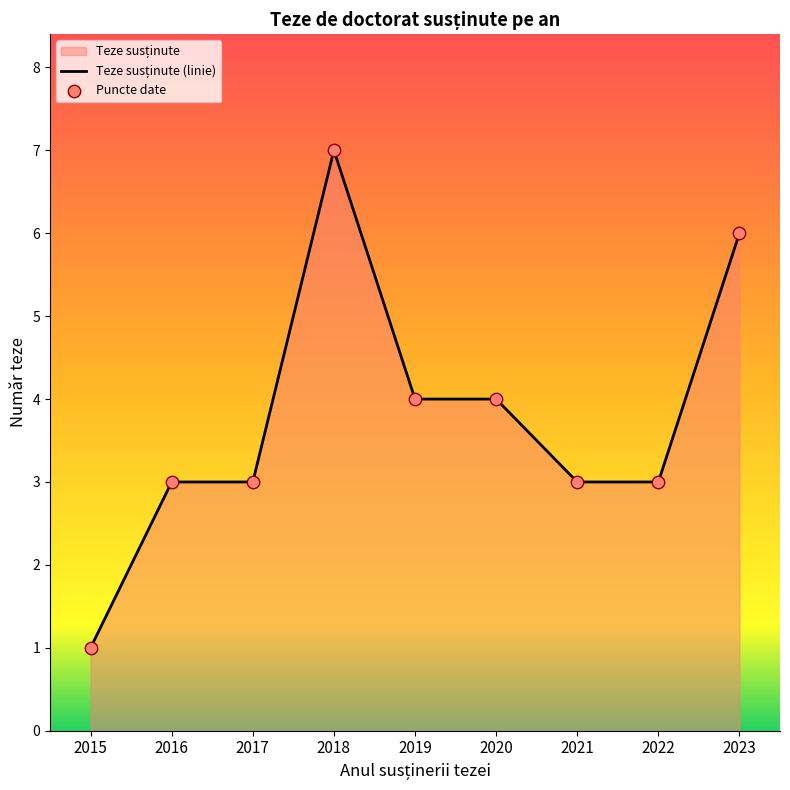

At how many categories does at least one series exceed 3?

4